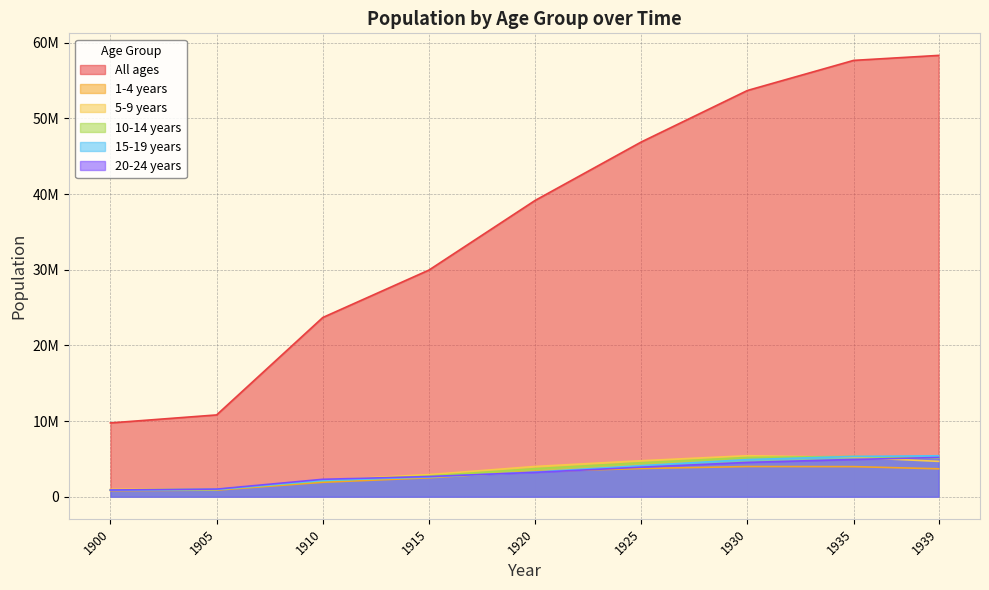

Where does the 10-14 years series first go above 3713813?

1925